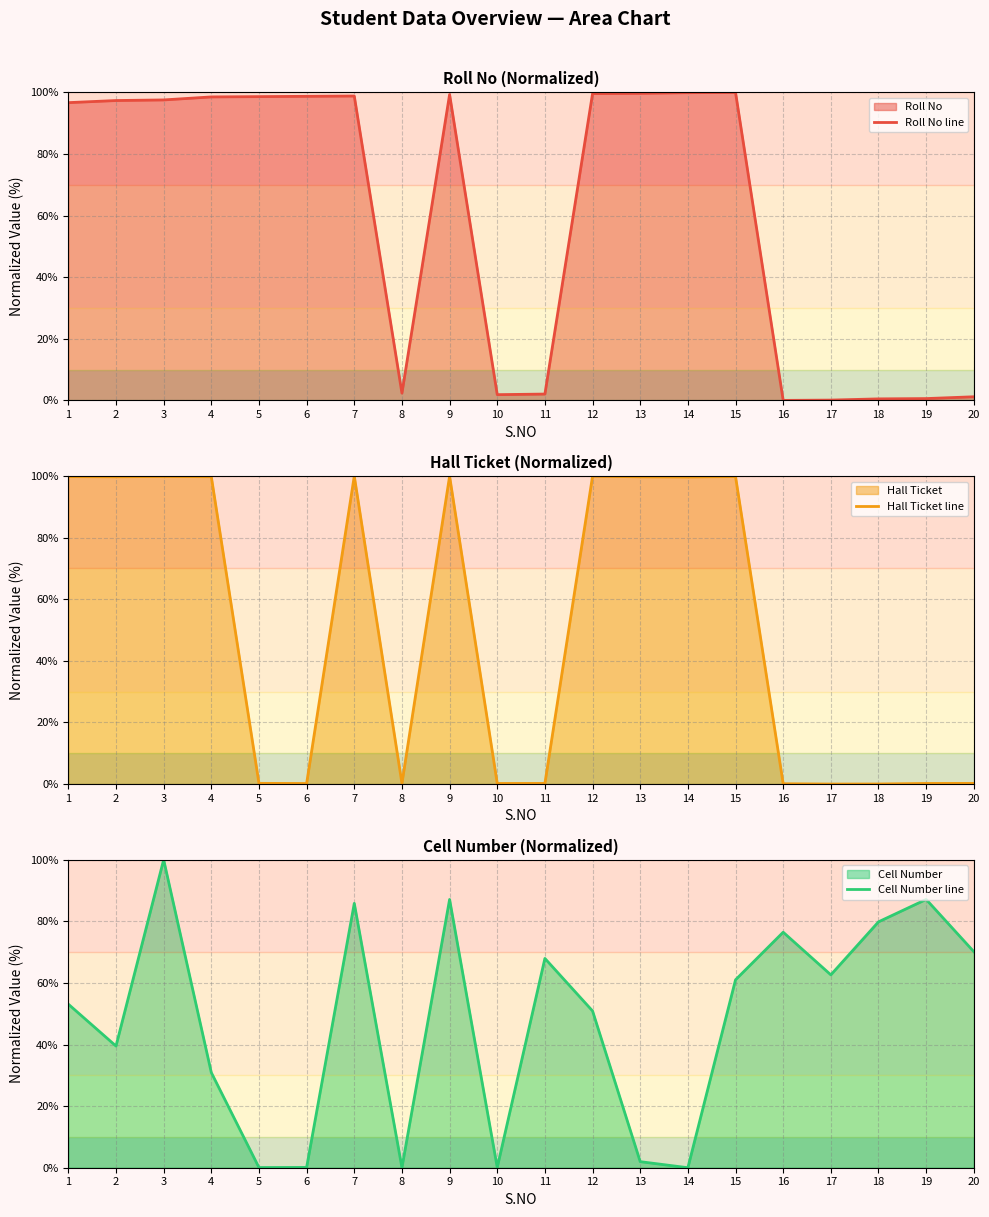

Which category has the highest value in the Roll No line series?

15